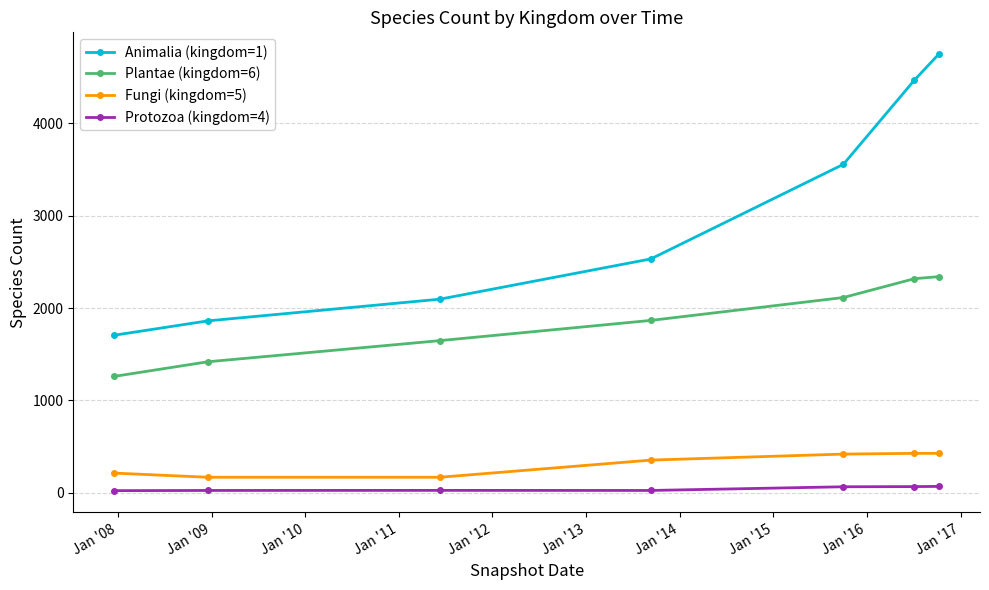

At how many categories does at least one series exceed 3207?

3